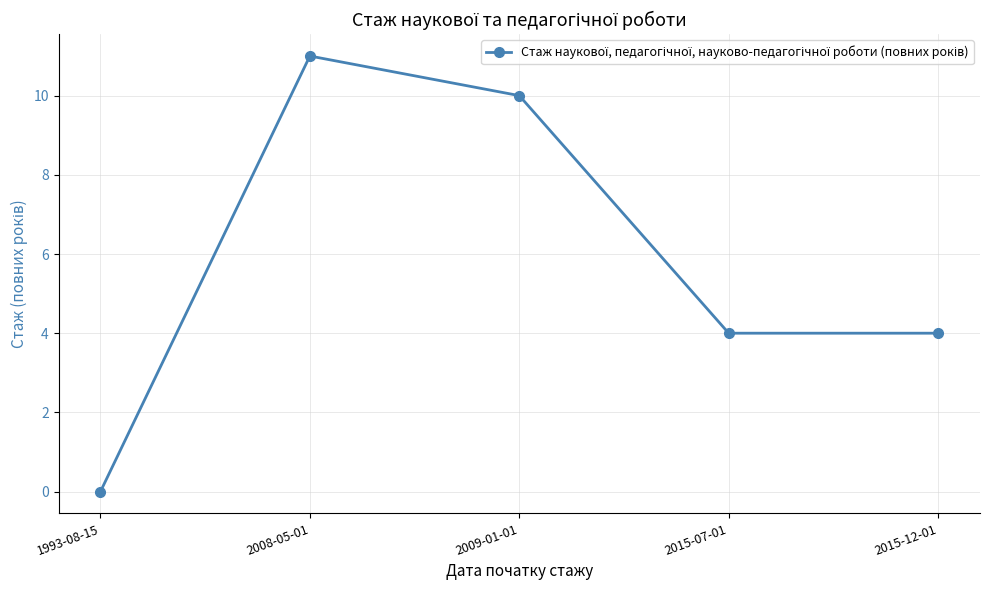

What is the label of the 1st point from the left?

1993-08-15